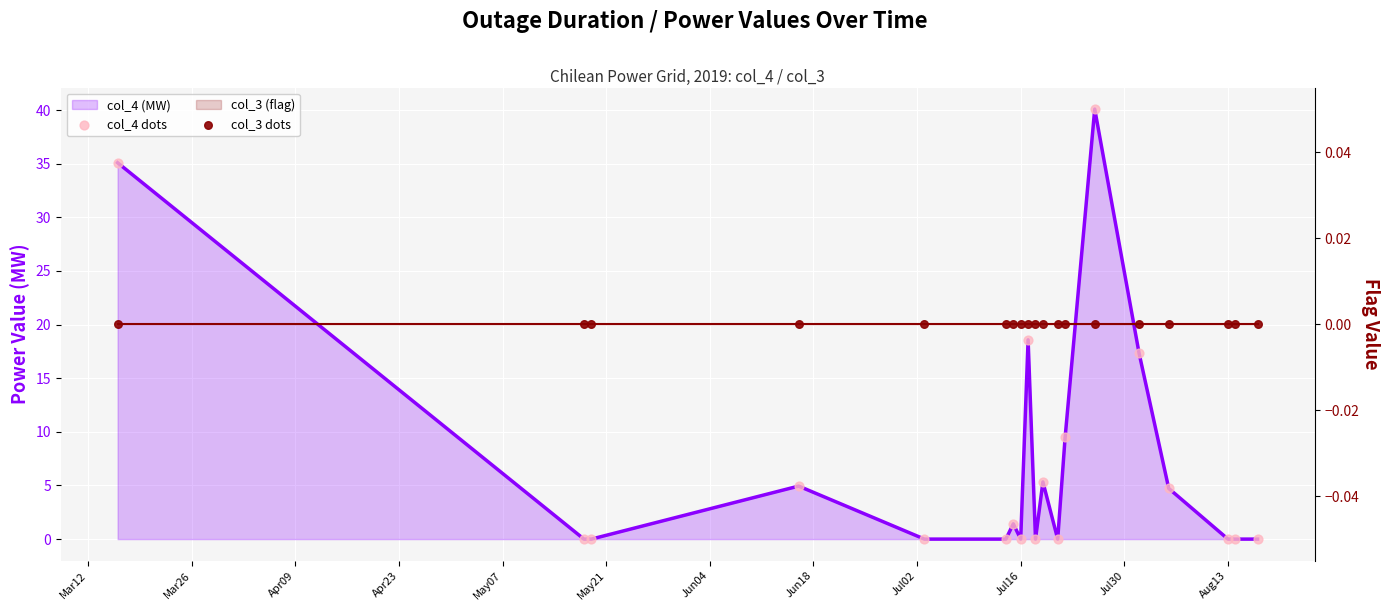

Is the value of col_3 dots at 16 greater than the value of col_4 dots at Apr23?

No